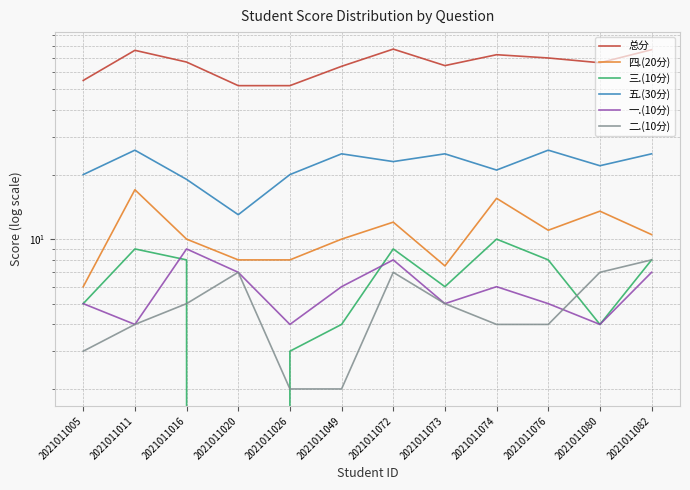

How many data points in 三.(10分) are less than 8?

6